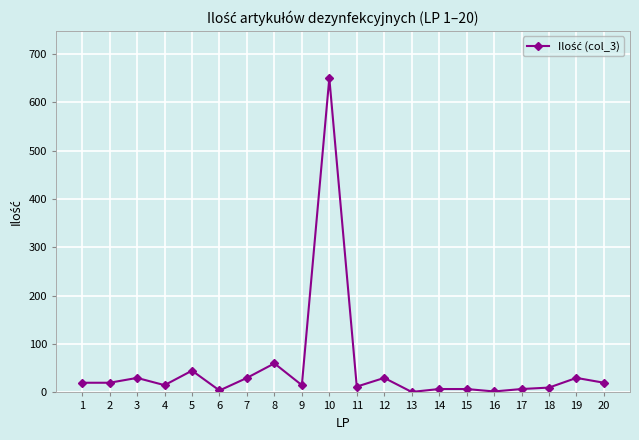

Approximately how many times larger is the value at 12 compared to 4?

2.0